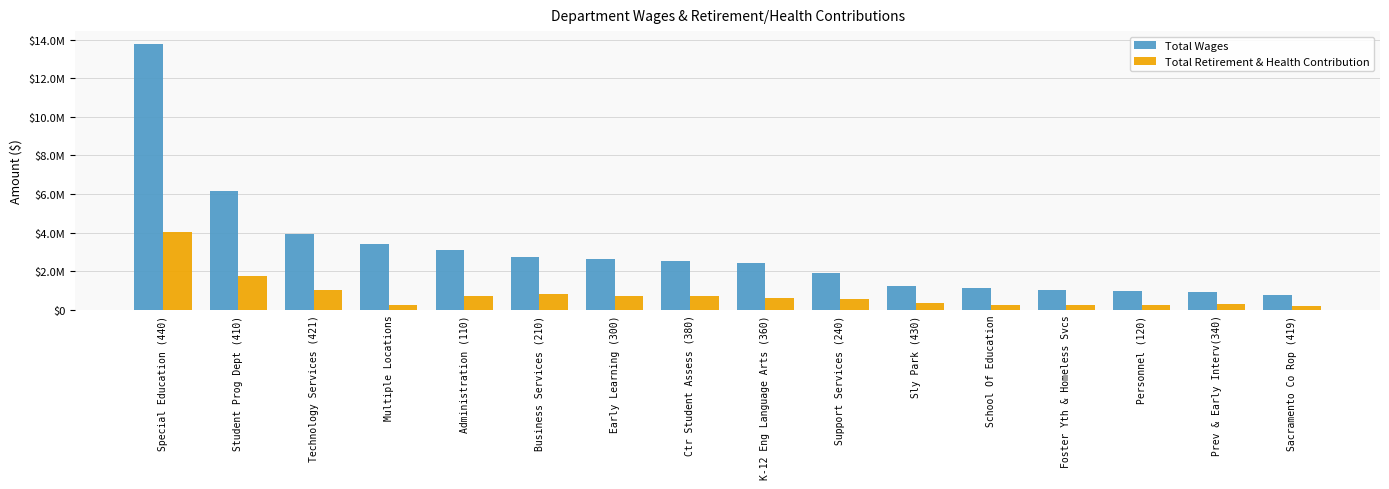

What is the difference between the second highest and minimum values in the Total Retirement & Health Contribution series?

1572853